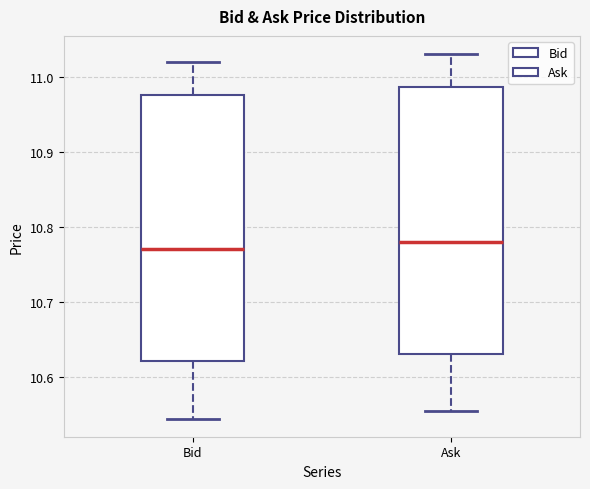

Reading left to right, read every box against the y-axis: the position of its median line, the range the box covers, and the ends of its whiskers. The values are not printed on the chart, so give them approximately, as read against the axis.

Bid: median 10.77, box 10.62 to 10.98, whiskers 10.54 to 11.02
Ask: median 10.78, box 10.63 to 10.99, whiskers 10.55 to 11.03